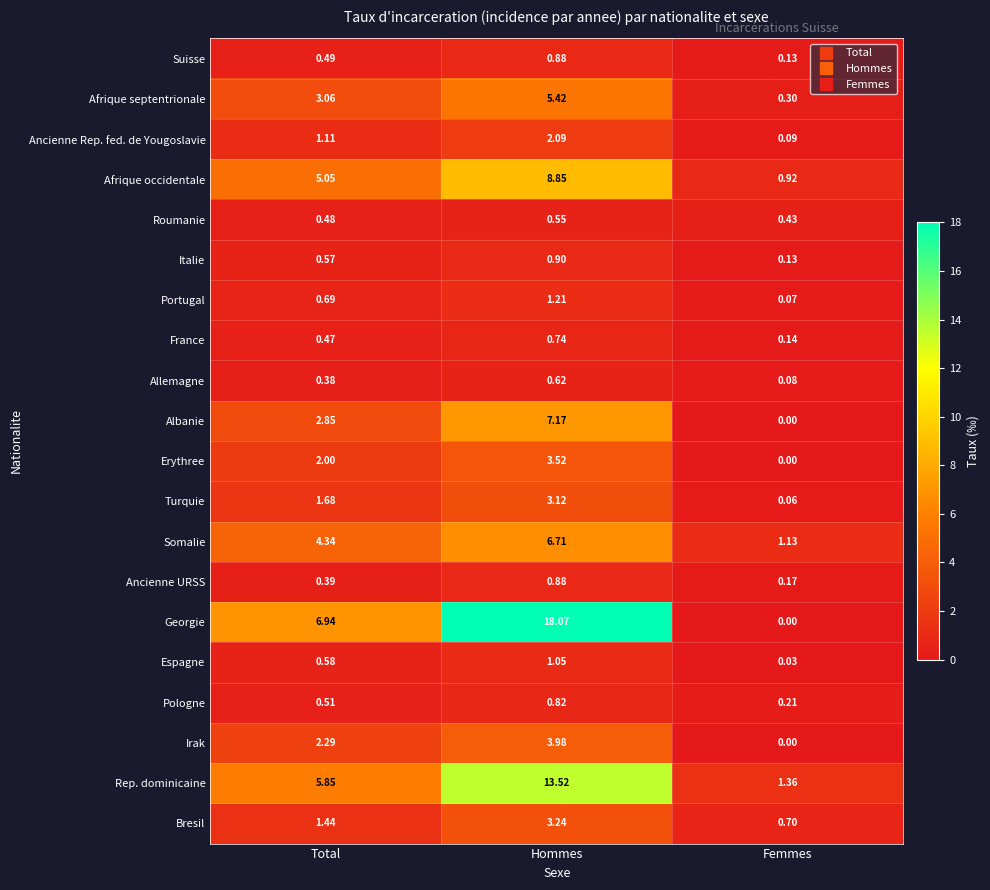

At which label is Suisse closest to 0?

Femmes